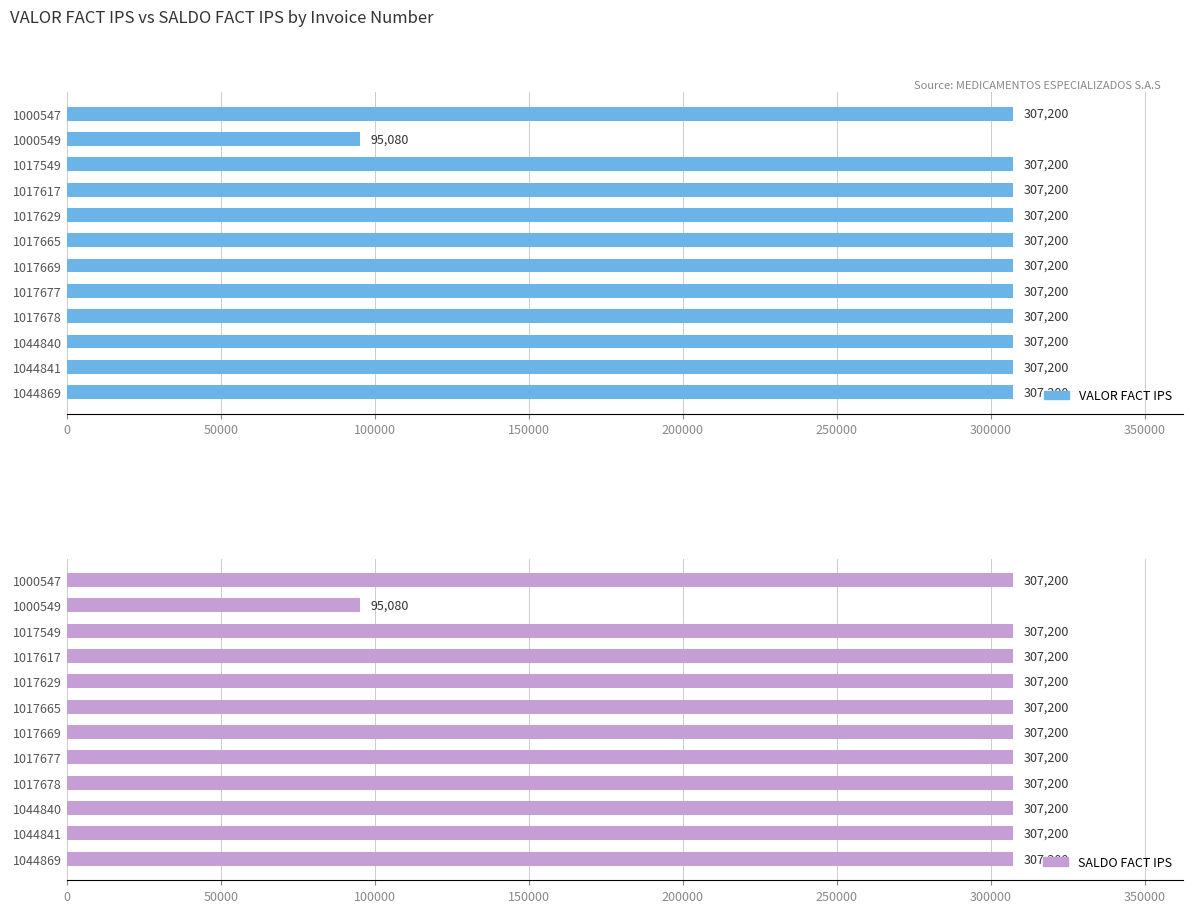

What position from the left is 10?

11